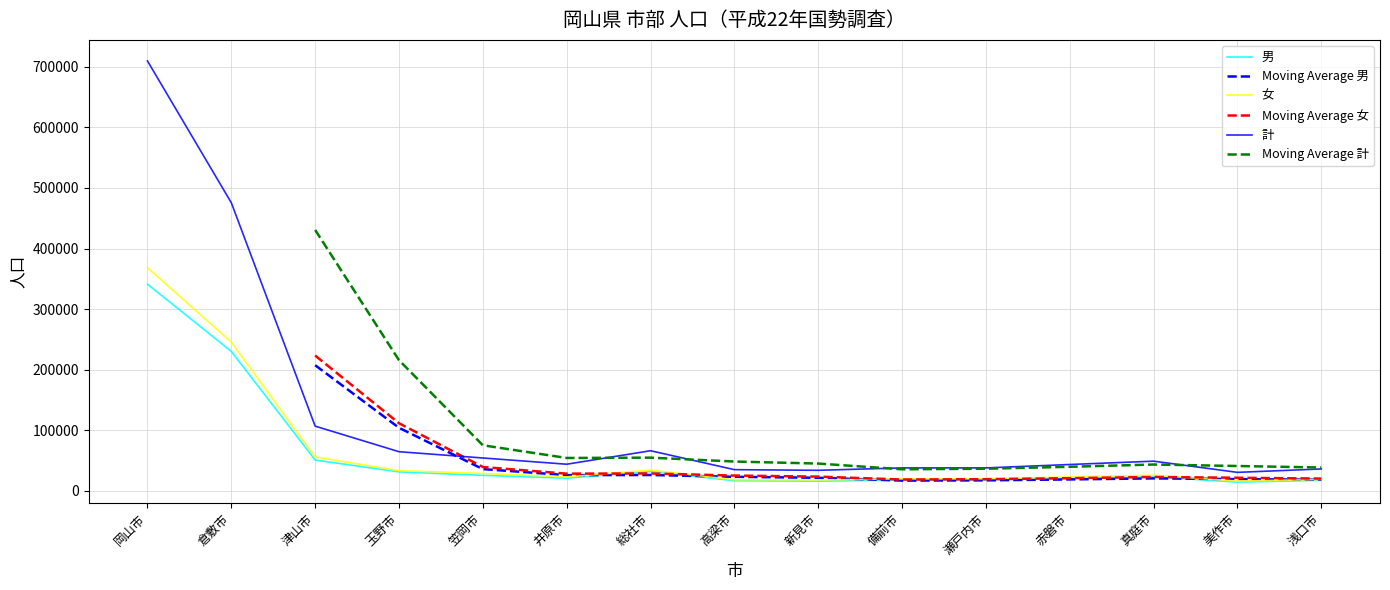

Is it true that 男 equals 17381 at 浅口市?

True